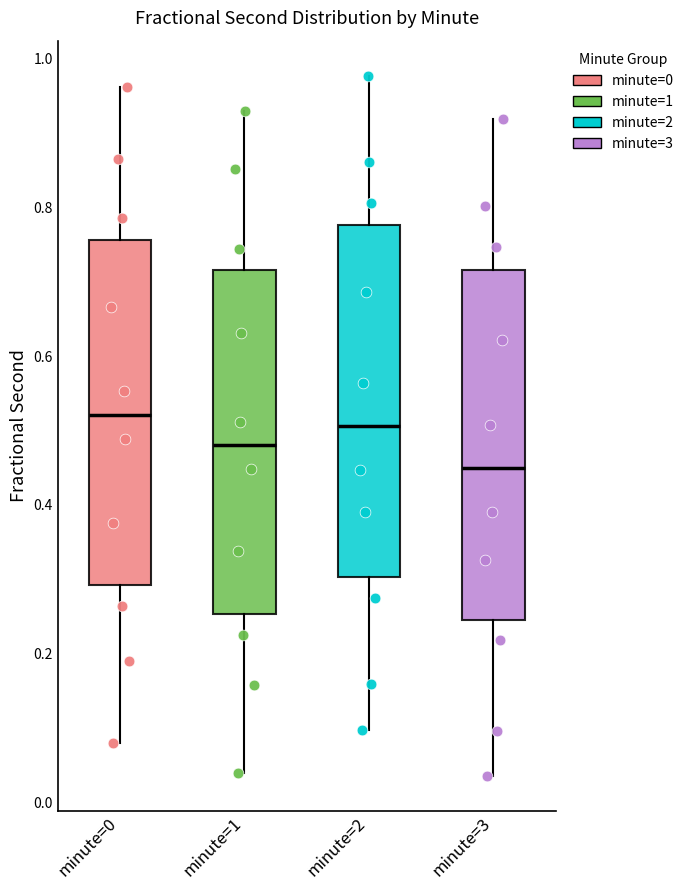

Reading left to right, transcribe this box plot: for each box, give where its median line is, the range the box spans, and where its two whiskers end, as read against the y-axis. The values are not printed on the chart, so give them approximately, as read against the axis.

minute=0: median 0.52, box 0.30 to 0.76, whiskers 0.08 to 0.96
minute=1: median 0.48, box 0.26 to 0.72, whiskers 0.04 to 0.92
minute=2: median 0.50, box 0.30 to 0.78, whiskers 0.10 to 0.98
minute=3: median 0.44, box 0.24 to 0.72, whiskers 0.04 to 0.92